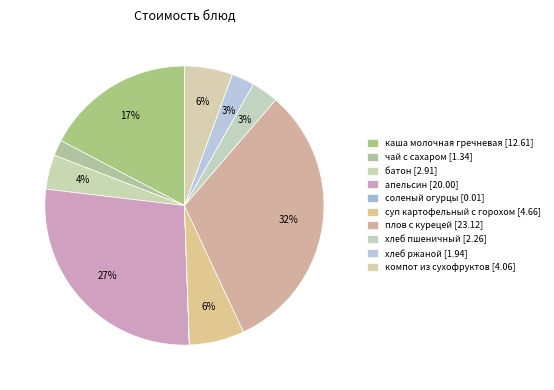

To the nearest percent, what is the difference between the largest and smallest slice percentages?

32%